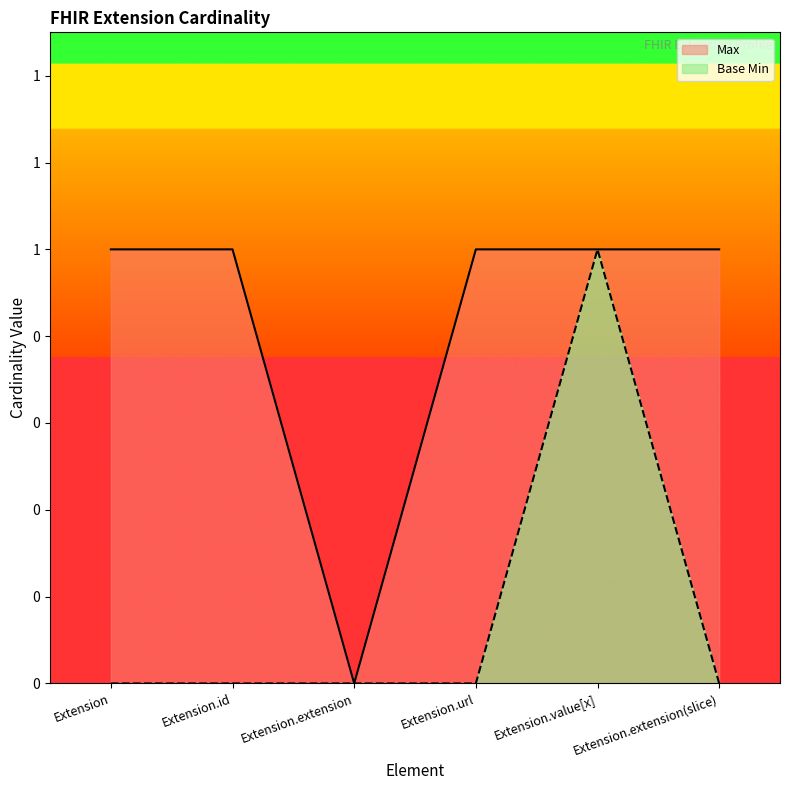

Is it true that Max equals 1 at Extension?

True